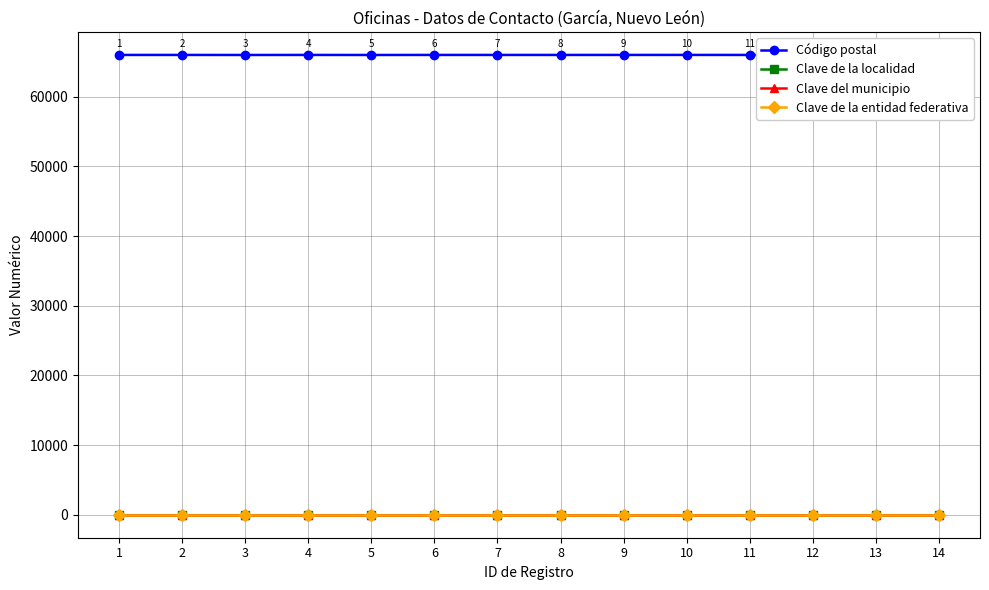

Read the Clave de la entidad federativa value at 14.

19